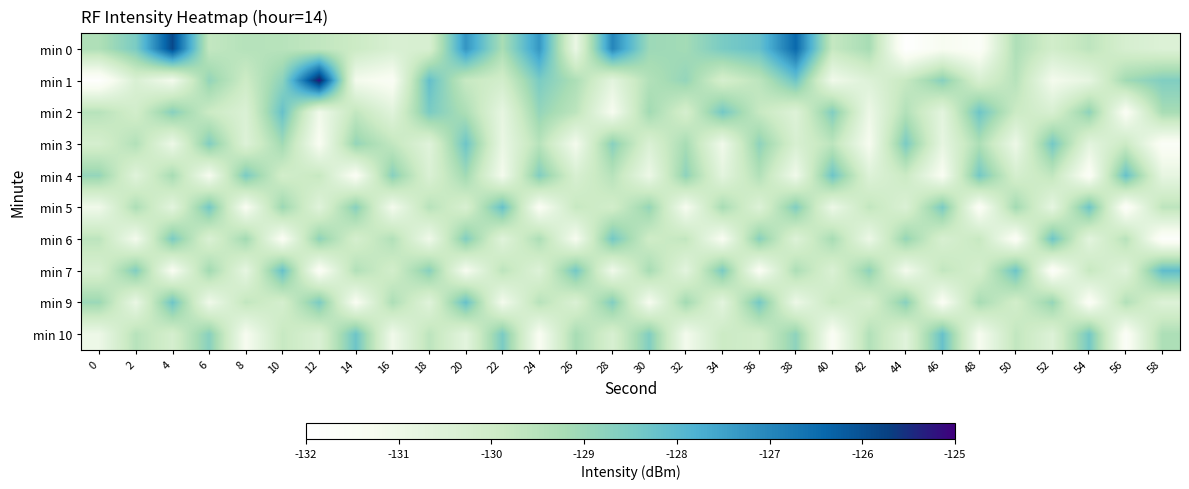

Reading right to left, what are all the values shown in this chart?

min 0: 58=-130.5	56=-130.3	54=-129.6	52=-130.1	50=-129.3	48=-131.7	46=-131.3	44=-132.0	42=-129.2	40=-129.8	38=-126.4	36=-128.2	34=-128.5	32=-129.1	30=-129.0	28=-127.0	26=-130.9	24=-127.3	22=-129.2	20=-127.3	18=-130.3	16=-130.3	14=-129.9	12=-129.7	10=-129.5	8=-129.5	6=-129.7	4=-125.9	2=-128.5	0=-129.3
min 1: 58=-128.6	56=-129.1	54=-130.8	52=-131.2	50=-129.5	48=-130.3	46=-128.7	44=-129.8	42=-130.5	40=-131.1	38=-128.3	36=-129.6	34=-130.2	32=-128.9	30=-129.4	28=-130.7	26=-129.3	24=-128.5	22=-130.1	20=-129.8	18=-128.2	16=-131.5	14=-131.2	12=-125.2	10=-128.8	8=-130.0	6=-128.9	4=-131.2	2=-130.4	0=-131.9
min 2: 58=-129.2	56=-131.5	54=-128.8	52=-130.3	50=-129.9	48=-128.3	46=-130.7	44=-129.4	42=-131.0	40=-128.6	38=-130.5	36=-129.8	34=-128.4	32=-130.2	30=-129.1	28=-131.3	26=-129.6	24=-128.9	22=-130.8	20=-129.3	18=-128.5	16=-130.6	14=-129.7	12=-131.1	10=-128.2	8=-130.4	6=-129.9	4=-128.7	2=-130.1	0=-129.5
min 3: 58=-131.6	56=-129.9	54=-130.7	52=-128.4	50=-131.0	48=-129.3	46=-130.8	44=-128.5	42=-131.3	40=-129.6	38=-130.3	36=-128.8	34=-131.1	32=-129.2	30=-130.4	28=-128.7	26=-131.2	24=-129.5	22=-130.9	20=-128.3	18=-130.6	16=-129.7	14=-128.9	12=-131.4	10=-129.1	8=-130.5	6=-128.6	4=-131.0	2=-129.4	0=-130.2
min 4: 58=-130.8	56=-128.2	54=-131.6	52=-129.7	50=-130.2	48=-128.4	46=-131.4	44=-129.9	42=-130.5	40=-128.3	38=-131.1	36=-129.4	34=-130.7	32=-128.8	30=-131.0	28=-129.5	26=-130.3	24=-128.6	22=-131.2	20=-129.1	18=-130.4	16=-128.7	14=-131.5	12=-129.8	10=-130.1	8=-128.5	6=-131.3	4=-129.2	2=-130.6	0=-128.9
min 5: 58=-129.6	56=-131.7	54=-128.3	52=-130.8	50=-129.1	48=-131.6	46=-128.5	44=-130.4	42=-129.7	40=-131.0	38=-128.6	36=-130.5	34=-129.2	32=-131.3	30=-128.9	28=-130.1	26=-129.8	24=-131.5	22=-128.2	20=-130.3	18=-129.5	16=-131.2	14=-128.7	12=-130.6	10=-129.0	8=-131.4	6=-128.4	4=-130.7	2=-129.3	0=-131.1
min 6: 58=-131.8	56=-129.5	54=-130.7	52=-128.3	50=-131.6	48=-129.8	46=-130.3	44=-128.9	42=-131.0	40=-129.2	38=-130.5	36=-128.7	34=-131.4	32=-129.7	30=-130.0	28=-128.4	26=-131.3	24=-129.3	22=-130.6	20=-128.6	18=-131.1	16=-129.4	14=-130.2	12=-128.8	10=-131.5	8=-129.1	6=-130.4	4=-128.5	2=-131.2	0=-129.6
min 7: 58=-128.1	56=-130.6	54=-129.8	52=-131.7	50=-128.3	48=-130.2	46=-129.7	44=-131.2	42=-128.8	40=-130.4	38=-129.3	36=-131.5	34=-128.5	32=-130.7	30=-129.2	28=-131.1	26=-128.4	24=-130.5	22=-129.6	20=-131.3	18=-128.7	16=-130.1	14=-129.4	12=-131.6	10=-128.2	8=-130.8	6=-129.1	4=-131.4	2=-128.6	0=-130.3
min 9: 58=-130.5	56=-129.4	54=-131.6	52=-128.9	50=-130.1	48=-129.2	46=-131.5	44=-128.7	42=-130.3	40=-129.8	38=-131.0	36=-128.4	34=-130.7	32=-129.1	30=-131.3	28=-128.6	26=-130.4	24=-129.5	22=-131.2	20=-128.2	18=-130.6	16=-129.3	14=-131.4	12=-128.5	10=-130.2	8=-129.7	6=-131.1	4=-128.3	2=-130.9	0=-129.0
min 10: 58=-129.3	56=-131.6	54=-128.4	52=-130.5	50=-129.7	48=-131.3	46=-128.2	44=-130.6	42=-129.4	40=-131.5	38=-128.8	36=-130.1	34=-129.9	32=-131.2	30=-128.6	28=-130.3	26=-129.2	24=-131.4	22=-128.5	20=-130.7	18=-129.6	16=-131.1	14=-128.3	12=-130.4	10=-129.8	8=-131.3	6=-128.7	4=-130.2	2=-129.5	0=-131.0